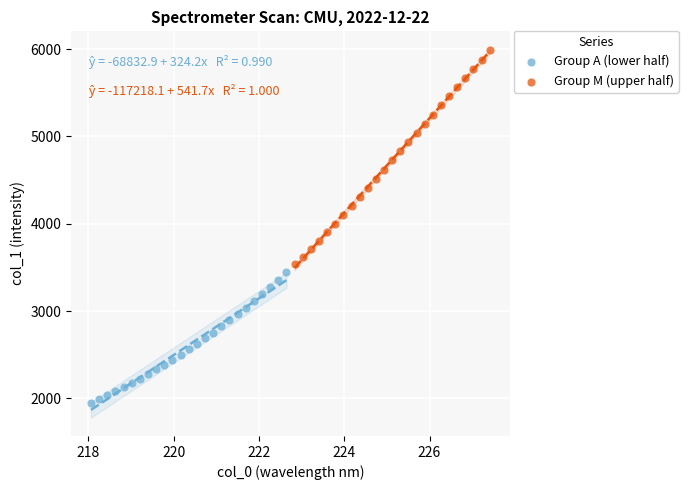

Which series reaches the maximum Y coordinate?

Group M (upper half)